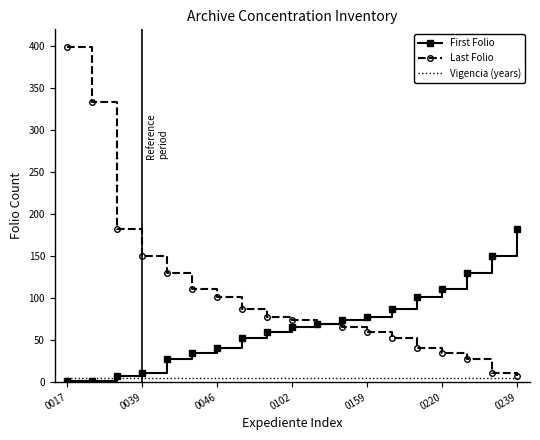

What is the maximum value shown in the chart?

399